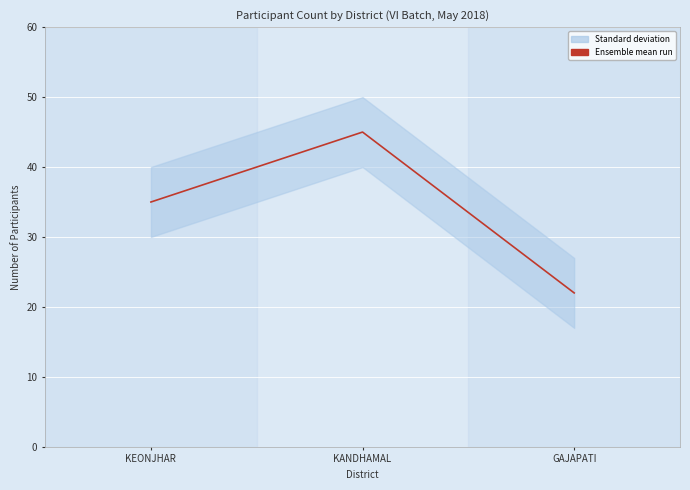

Rank the categories by value from highest to lowest.

KANDHAMAL, KEONJHAR, GAJAPATI